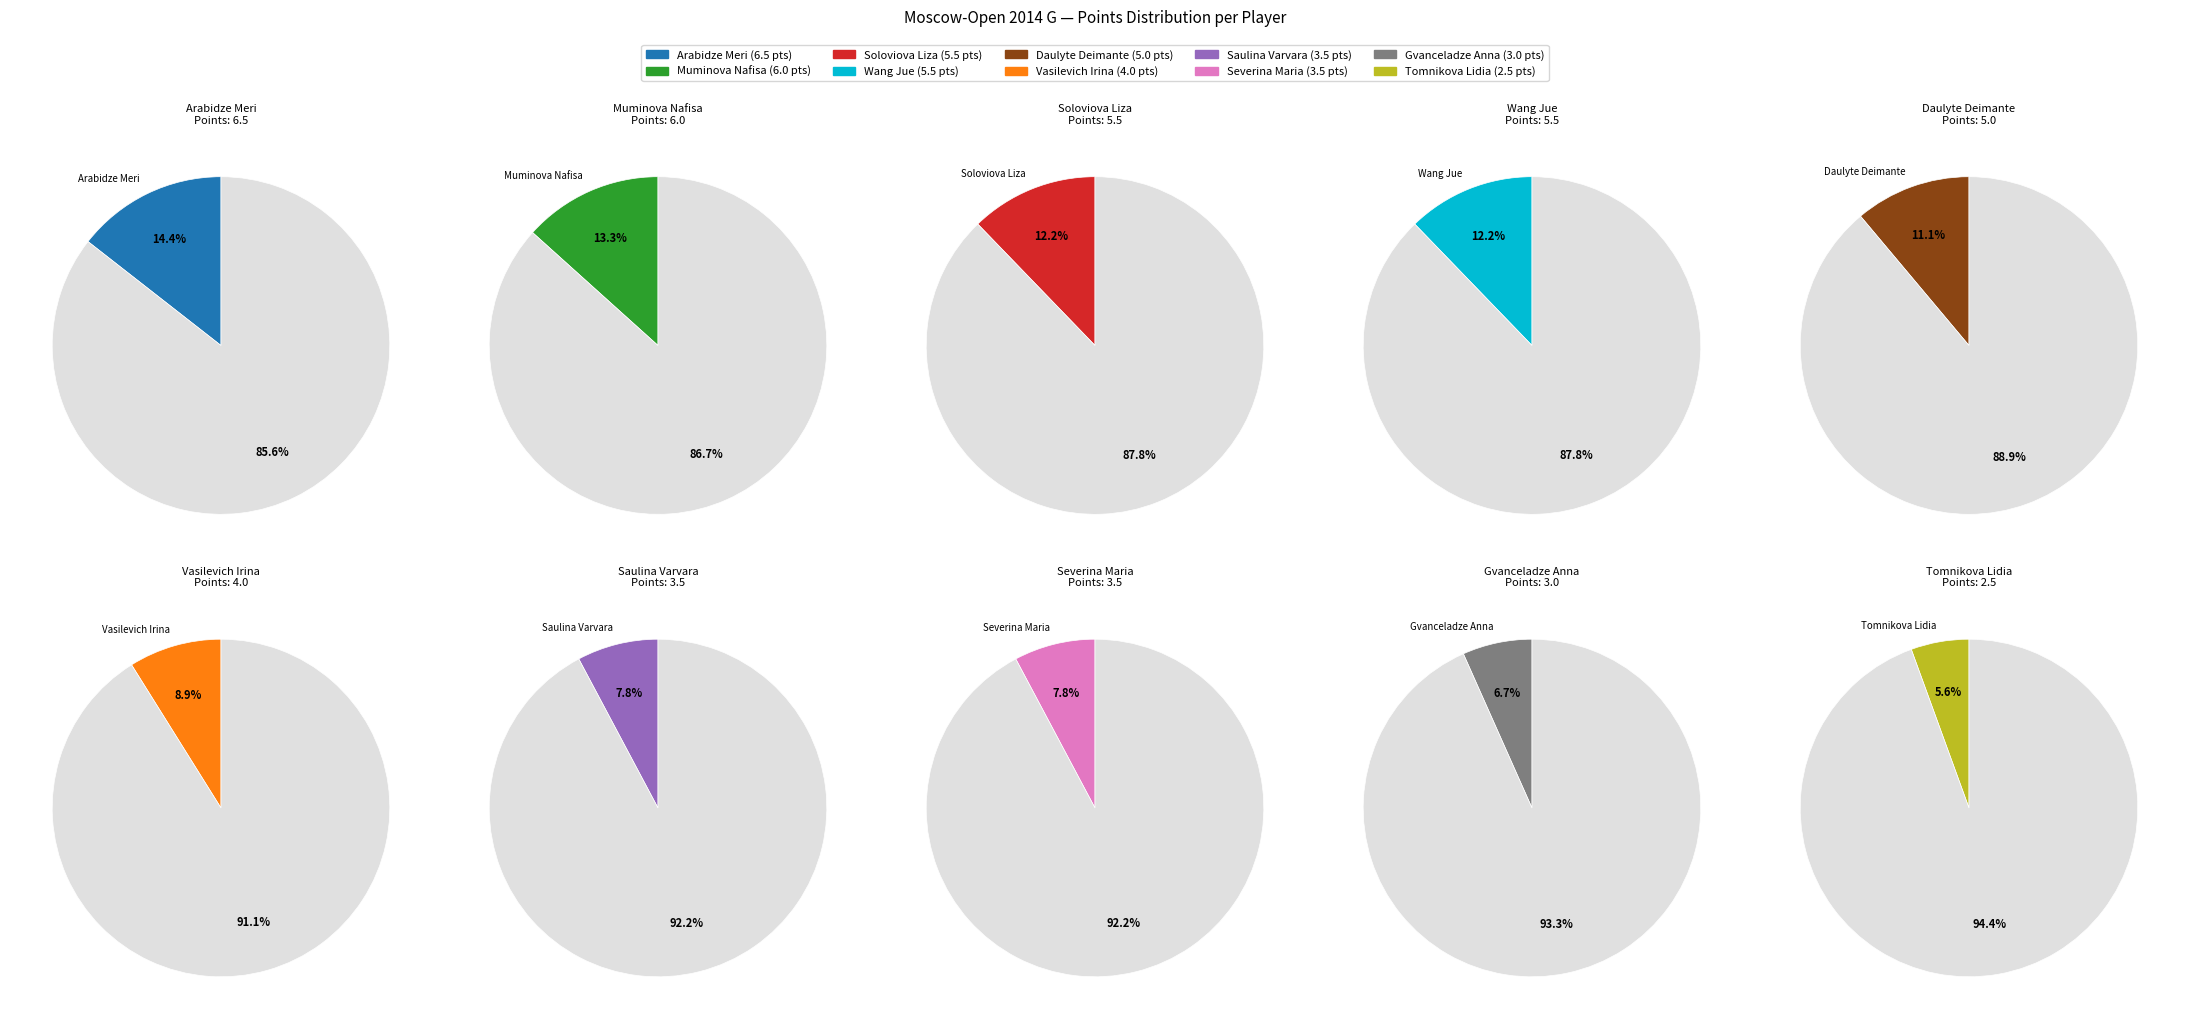

What portion of the pie excludes Saulina Varvara?

92.2%